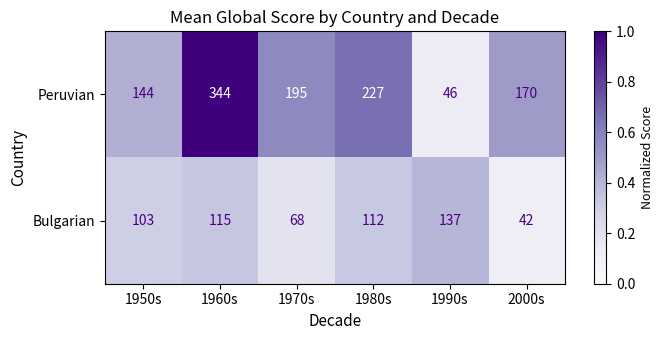

Which series has the largest total across all categories?

Peruvian